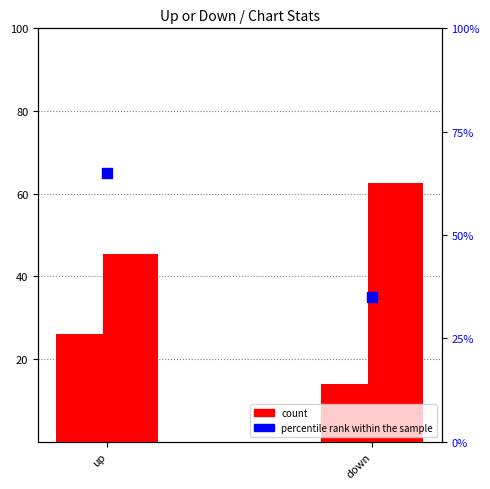

Which series contains the lowest Y value?

count